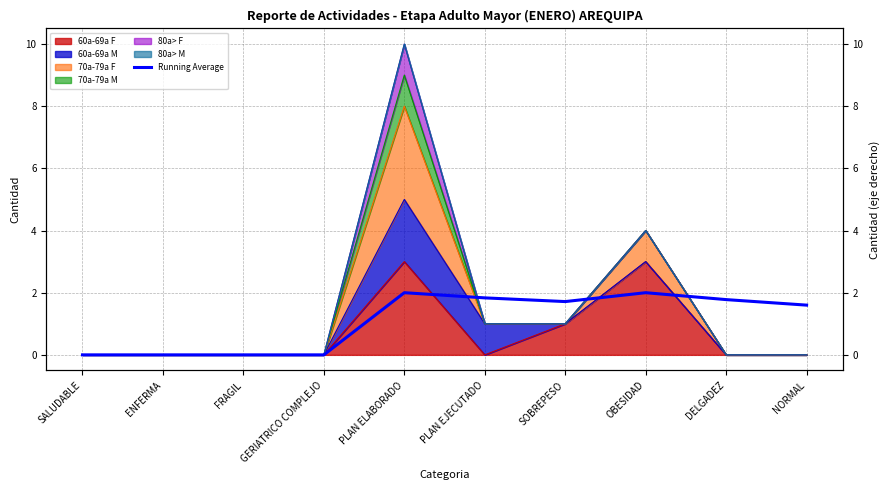

True or false: the data has more than 2 interior local peaks.

False